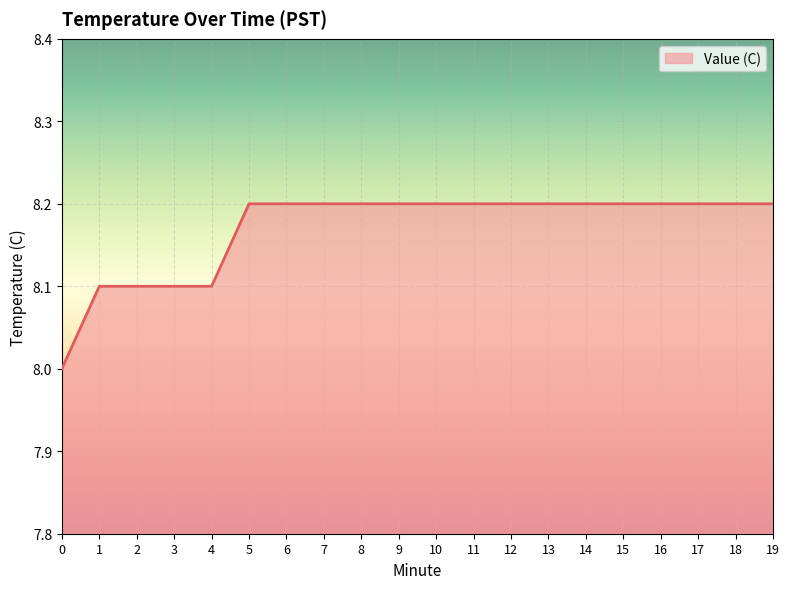

What is the average value?

8.2